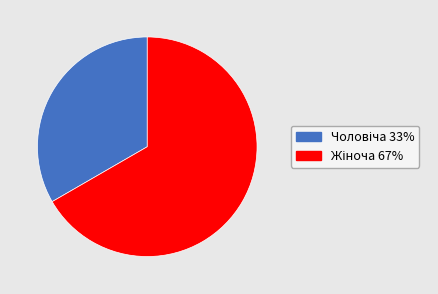

Is there a majority slice in this chart?

Yes